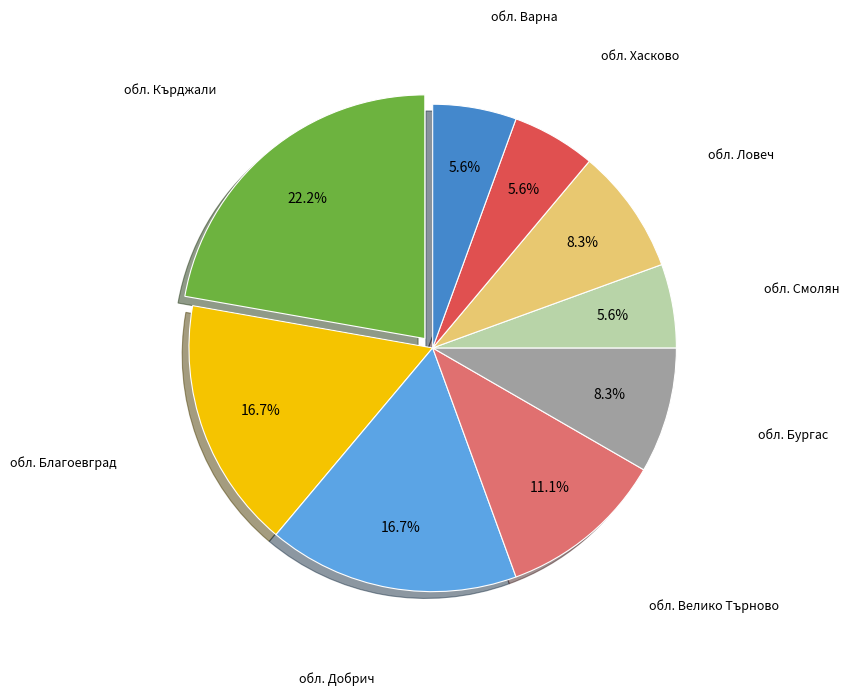

What percentage is the обл. Кърджали slice, to the nearest percent?

22%